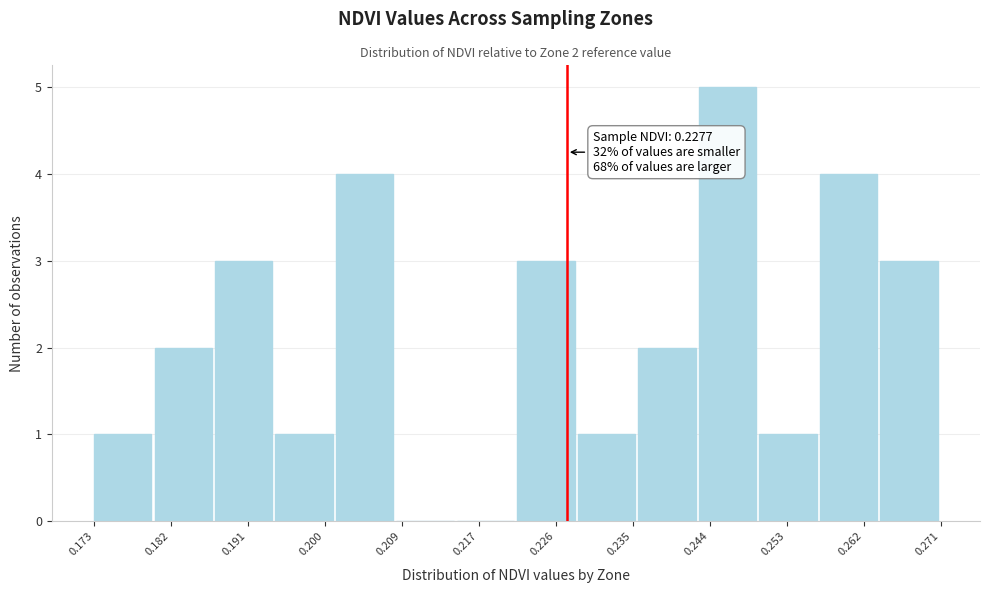

Over which range of the x-axis is the bar tallest?

0.243 to 0.250